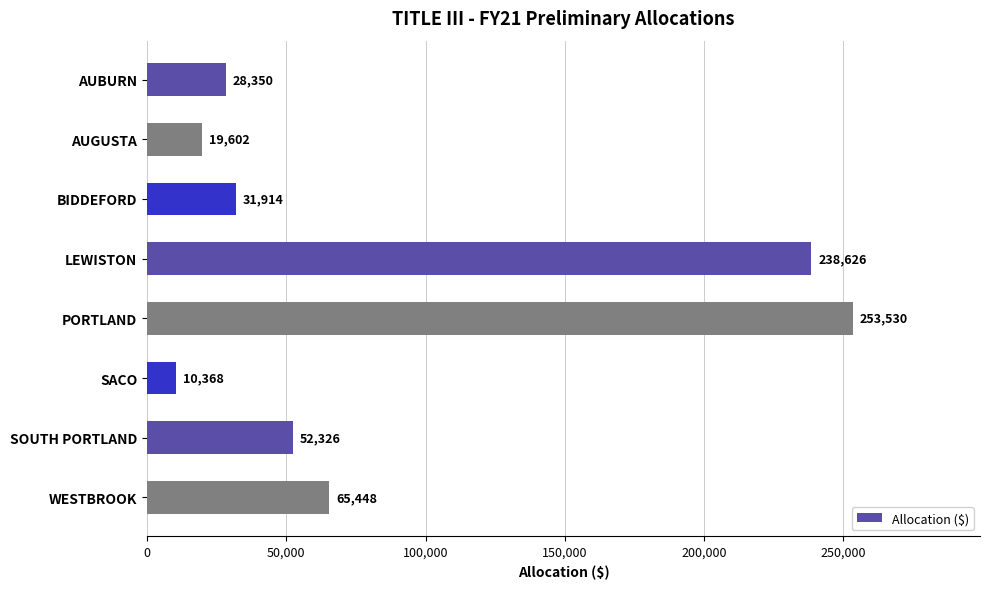

What is the greatest value displayed?

253530